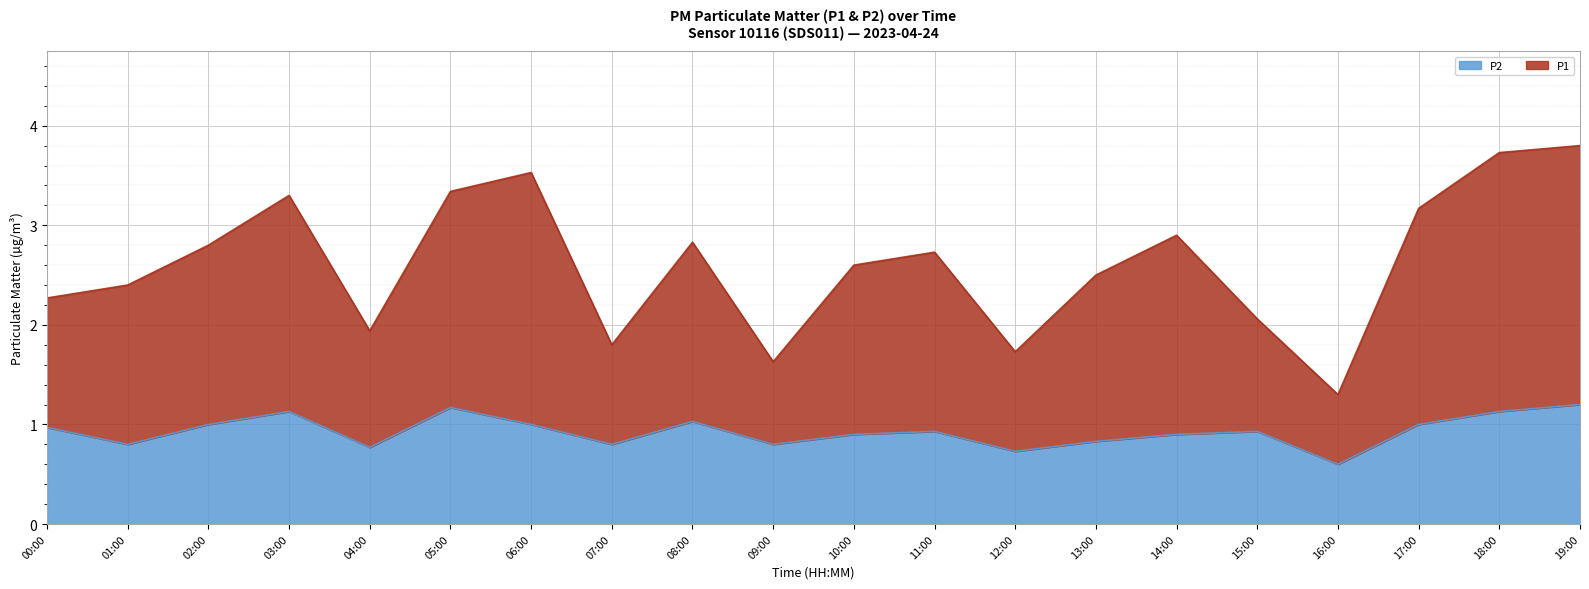

Where is the first local maximum for P1?

03:00